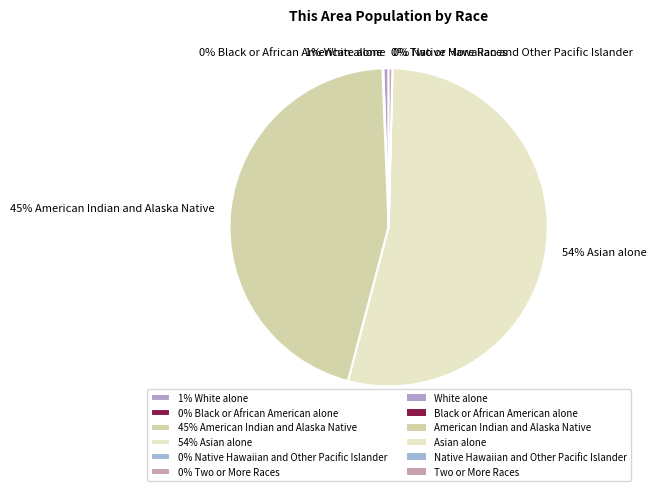

Which slice is the largest?

54% Asian alone